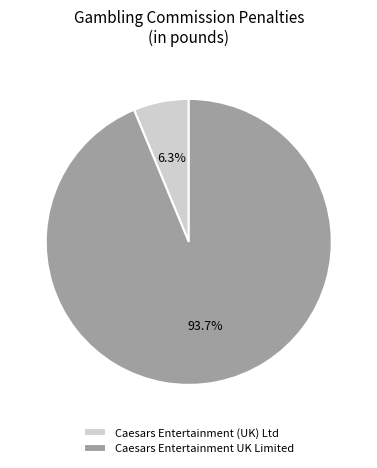

Which slice is the smallest?

Caesars Entertainment (UK) Ltd